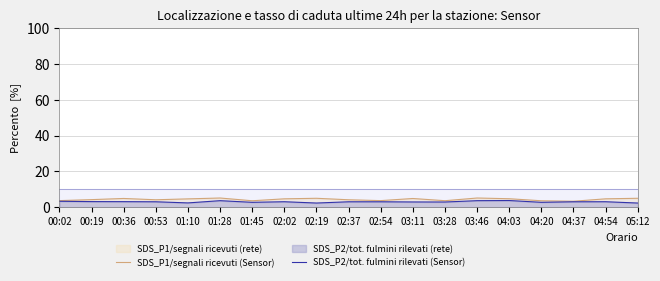

List the labels in order of SDS_P1/segnali ricevuti (Sensor) value, smallest first.

04:37, 01:45, 04:20, 03:28, 00:02, 02:54, 00:53, 02:37, 00:19, 01:10, 02:02, 04:54, 04:03, 03:11, 00:36, 02:19, 05:12, 01:28, 03:46